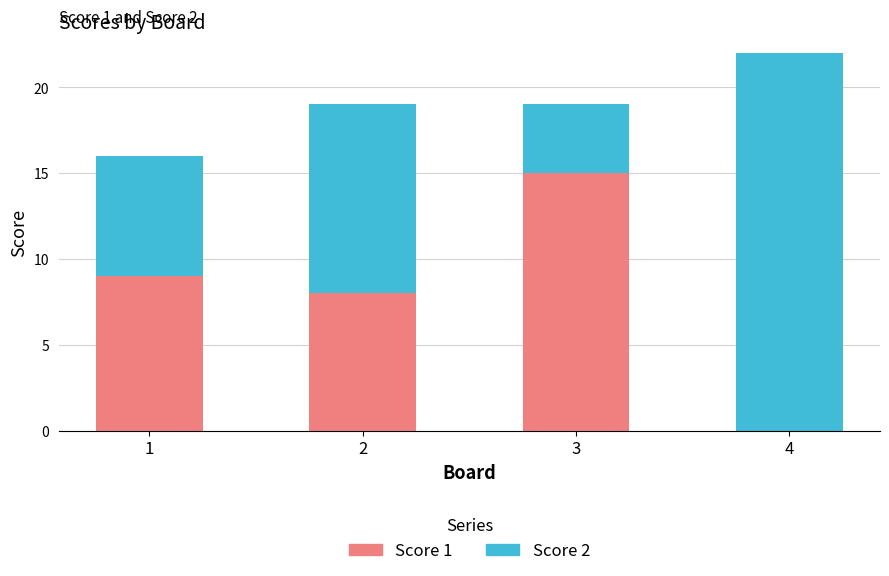

At which label does Score 1 reach its peak?

3